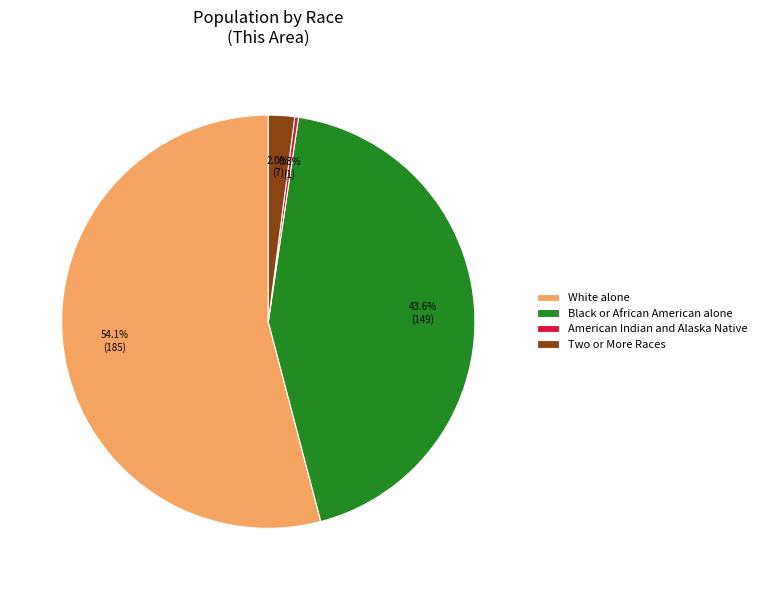

Is there a majority slice in this chart?

Yes